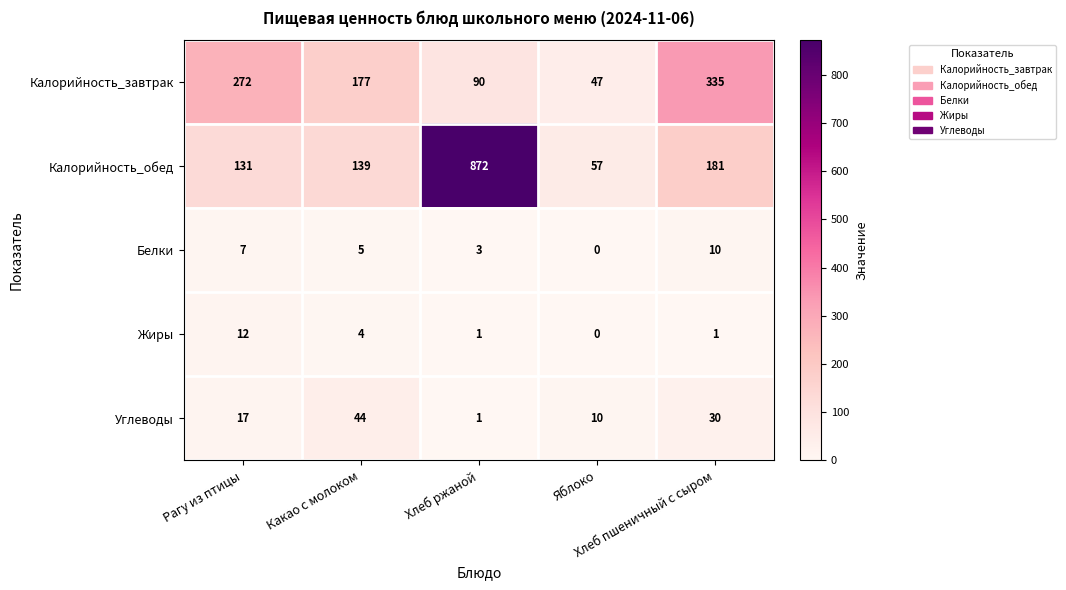

What is the total value across all series at Хлеб ржаной?

967